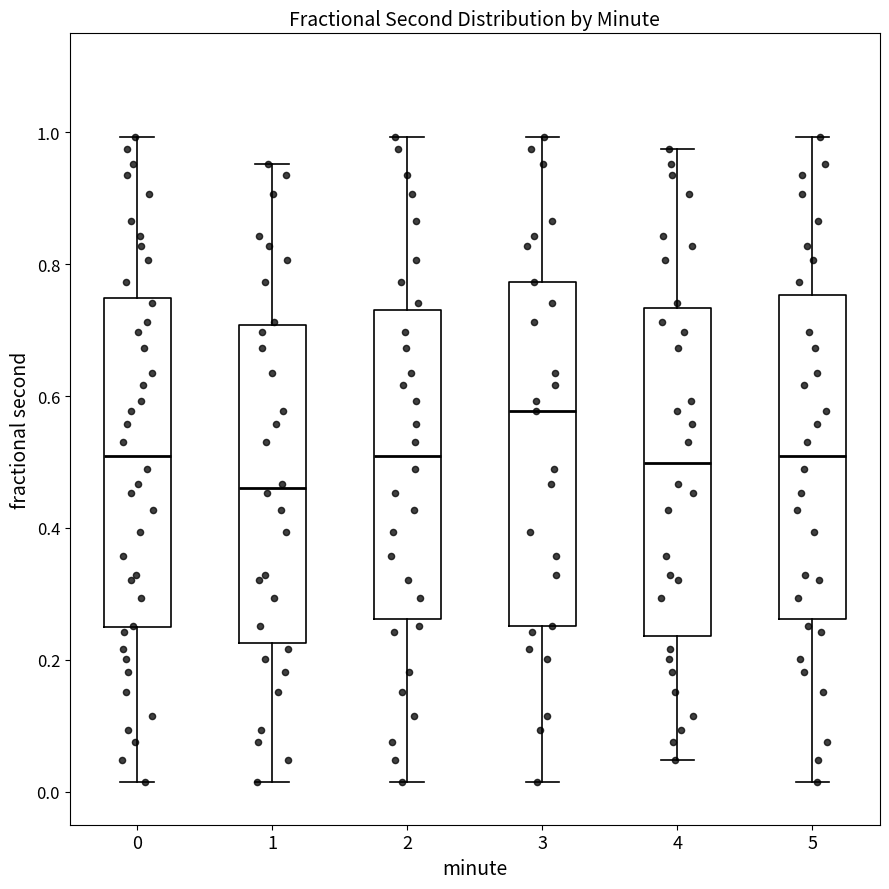

Reading left to right, transcribe this box plot: for each box, give where its median line is, the range the box spans, and where its two whiskers end, as read against the y-axis. The values are not printed on the chart, so give them approximately, as read against the axis.

0: median 0.50, box 0.24 to 0.74, whiskers 0.02 to 1.00
1: median 0.46, box 0.22 to 0.70, whiskers 0.02 to 0.96
2: median 0.50, box 0.26 to 0.74, whiskers 0.02 to 1.00
3: median 0.58, box 0.26 to 0.78, whiskers 0.02 to 1.00
4: median 0.50, box 0.24 to 0.74, whiskers 0.04 to 0.98
5: median 0.50, box 0.26 to 0.76, whiskers 0.02 to 1.00